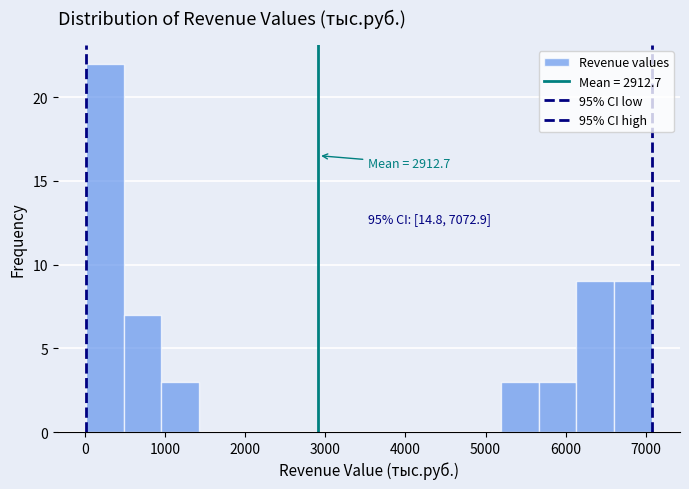

Which range on the x-axis has the tallest bar?

0 to 500